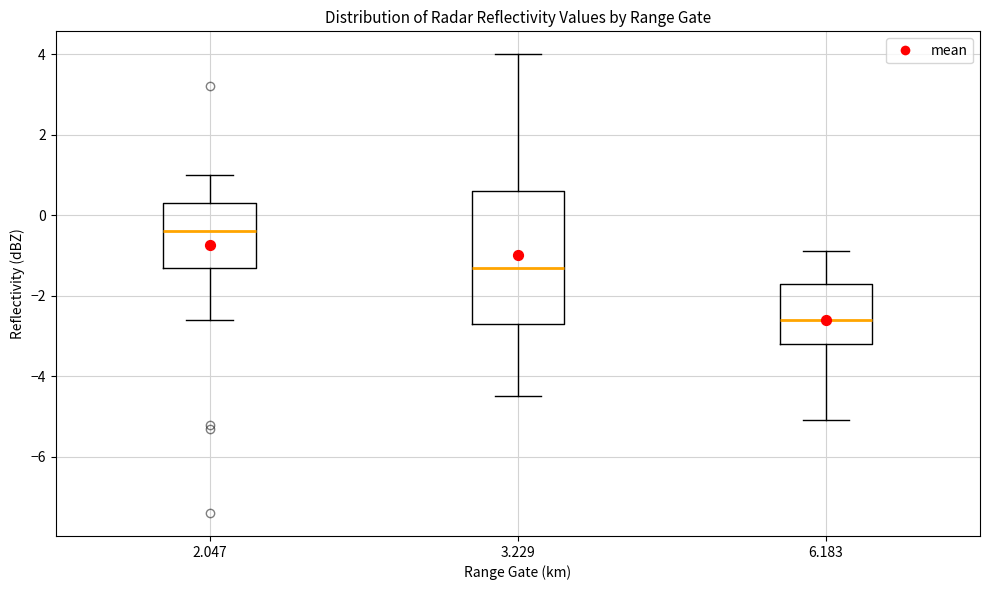

Reading left to right, transcribe this box plot: for each box, give where its median line is, the range the box spans, and where its two whiskers end, as read against the y-axis. The values are not printed on the chart, so give them approximately, as read against the axis.

2.047: median -0.4, box -1.2 to 0.4, whiskers -2.6 to 1.0
3.229: median -1.2, box -2.6 to 0.6, whiskers -4.4 to 4.0
6.183: median -2.6, box -3.2 to -1.6, whiskers -5.0 to -0.8